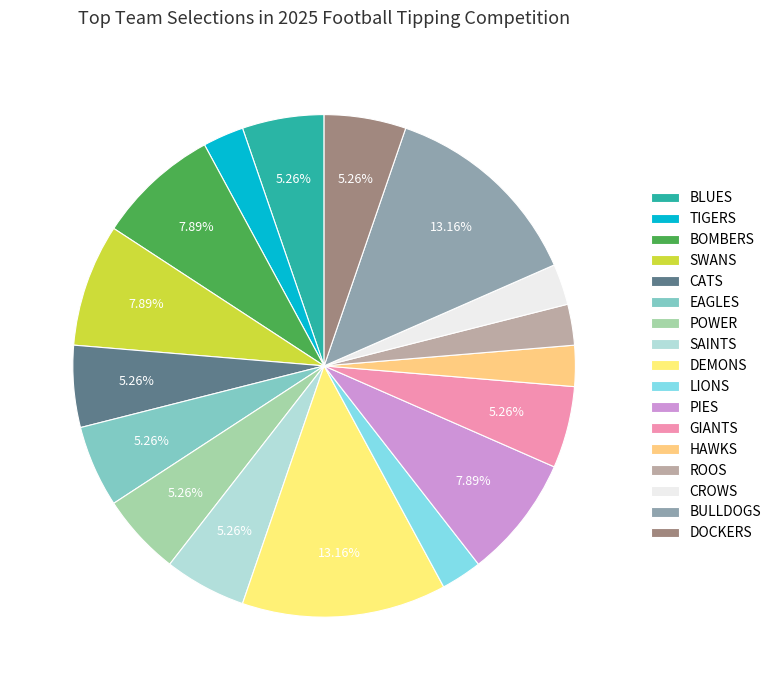

The DOCKERS slice represents 1% of the pie. True or false?

False